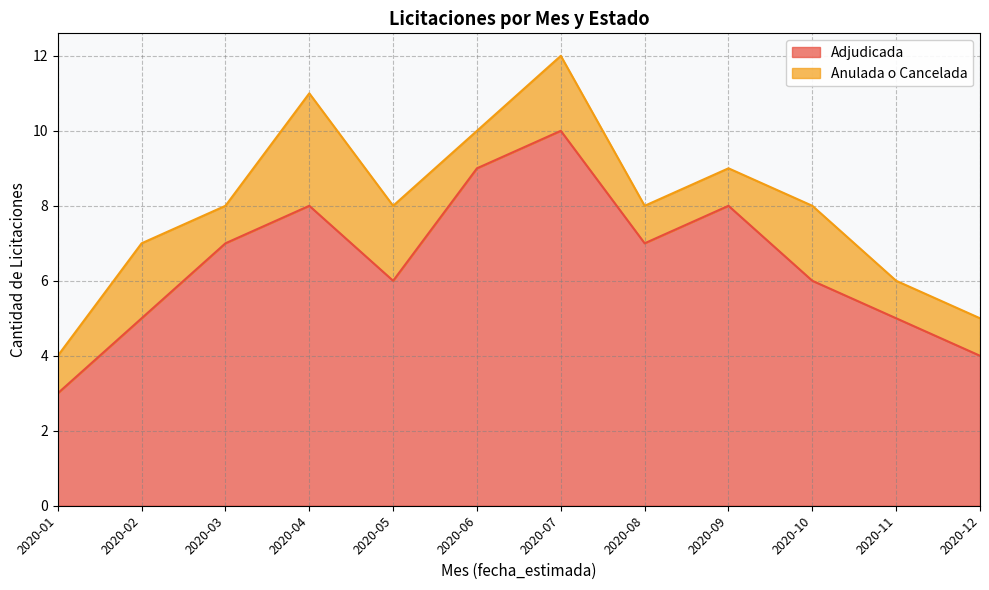

Reading left to right, extract all data points from this chart.

3	5	7	8	6	9	10	7	8	6	5	4